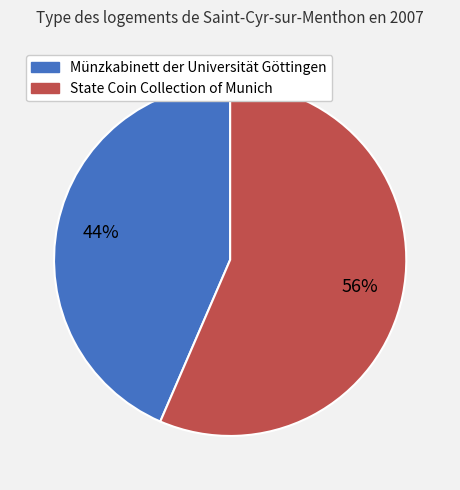

To the nearest percent, what percentage of the pie is Münzkabinett der Universität Göttingen?

44%